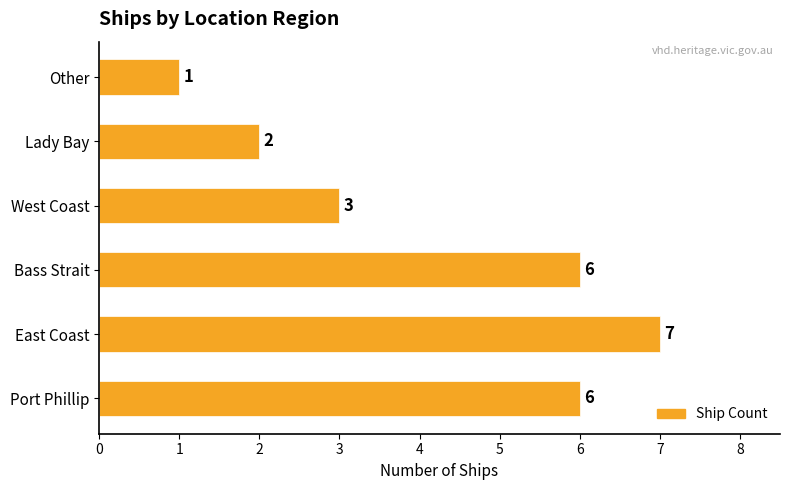

What is the sum of all values?

25